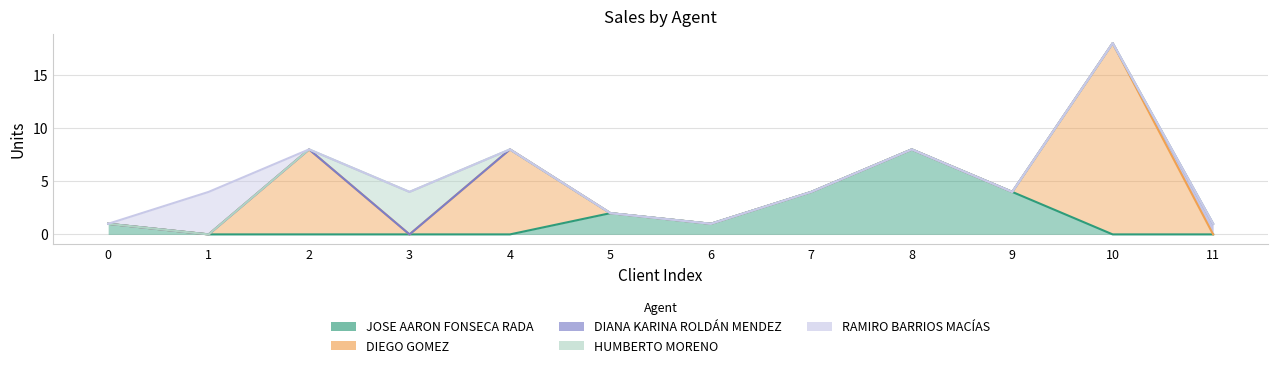

Rank the series at 2 from highest to lowest value.

DIEGO GOMEZ, JOSE AARON FONSECA RADA, DIANA KARINA ROLDÁN MENDEZ, HUMBERTO MORENO, RAMIRO BARRIOS MACÍAS